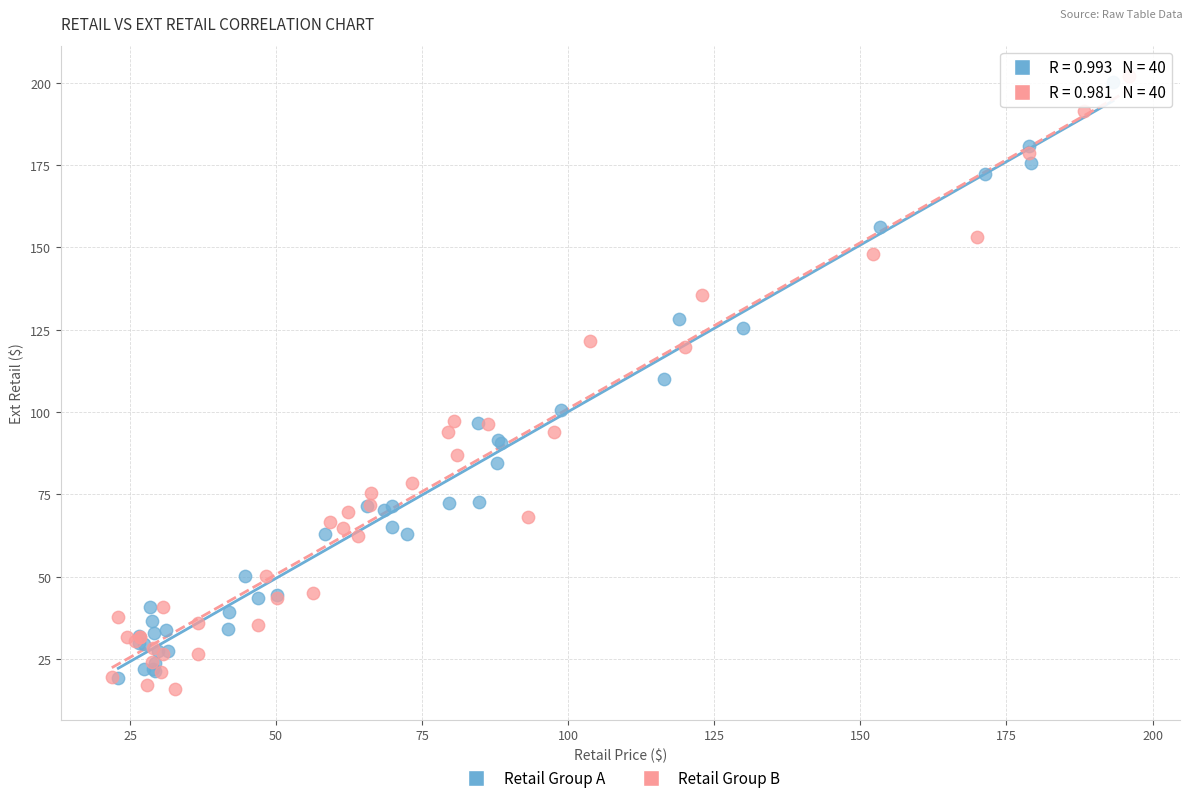

What are all the series names shown in the legend?

Retail Group A, Retail Group B